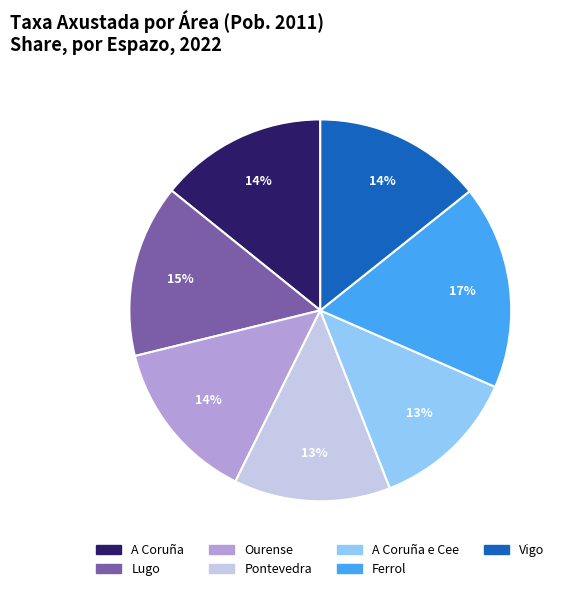

How many slices are in this pie chart?

7